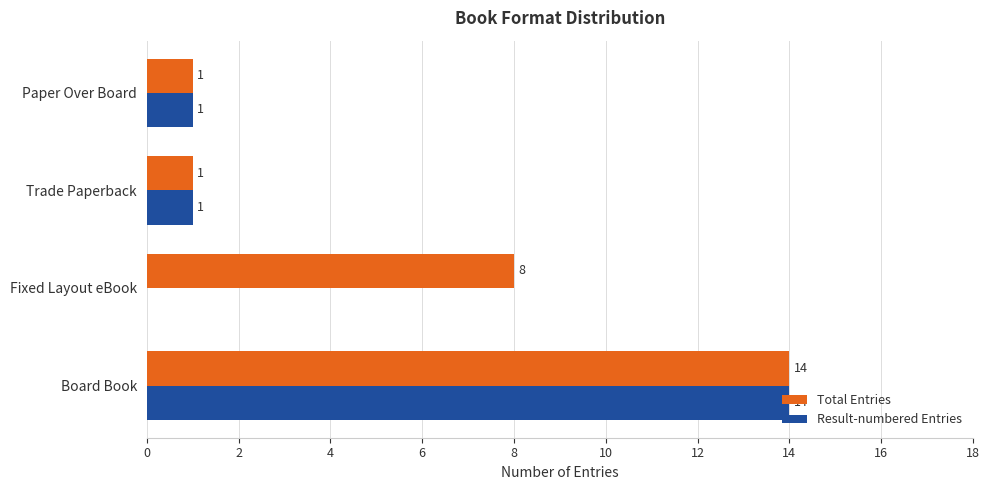

Where is Total Entries nearest to the value 7?

Fixed Layout eBook